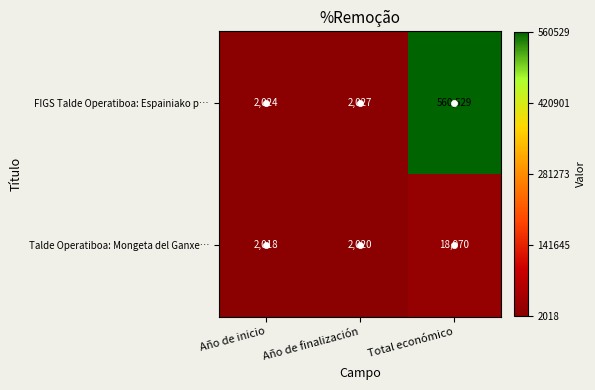

What is the difference between the maximum and second lowest values in the FIGS Talde Operatiboa: Espainiako p… series?

558502